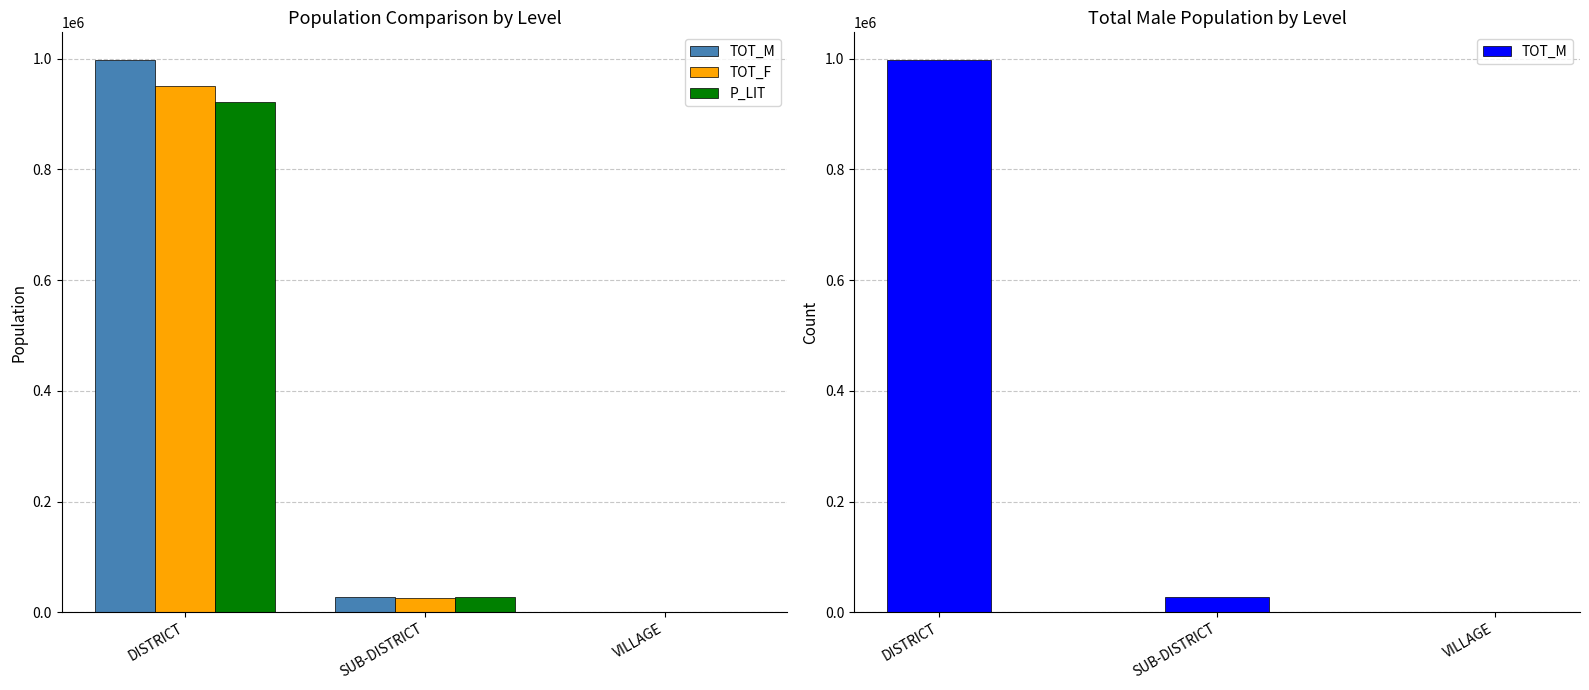

Which series has the largest total across all categories?

TOT_M